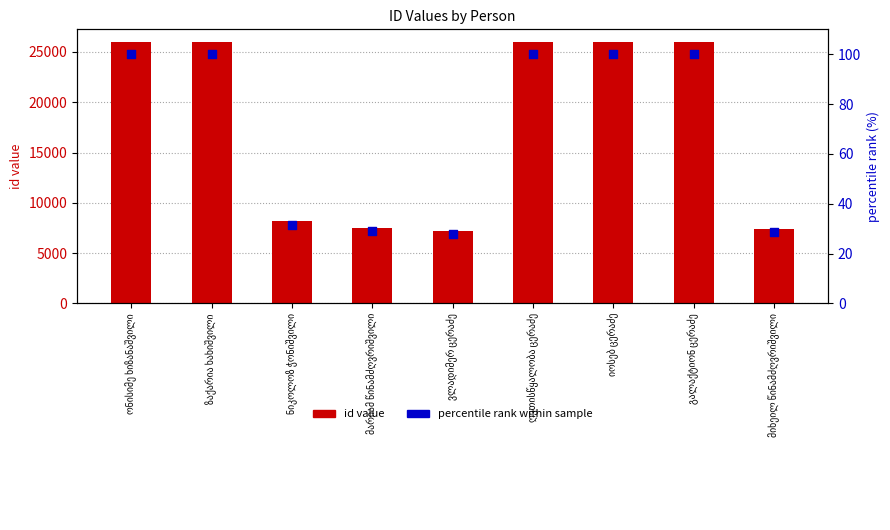

Which series has the largest Y range (max minus min)?

id value